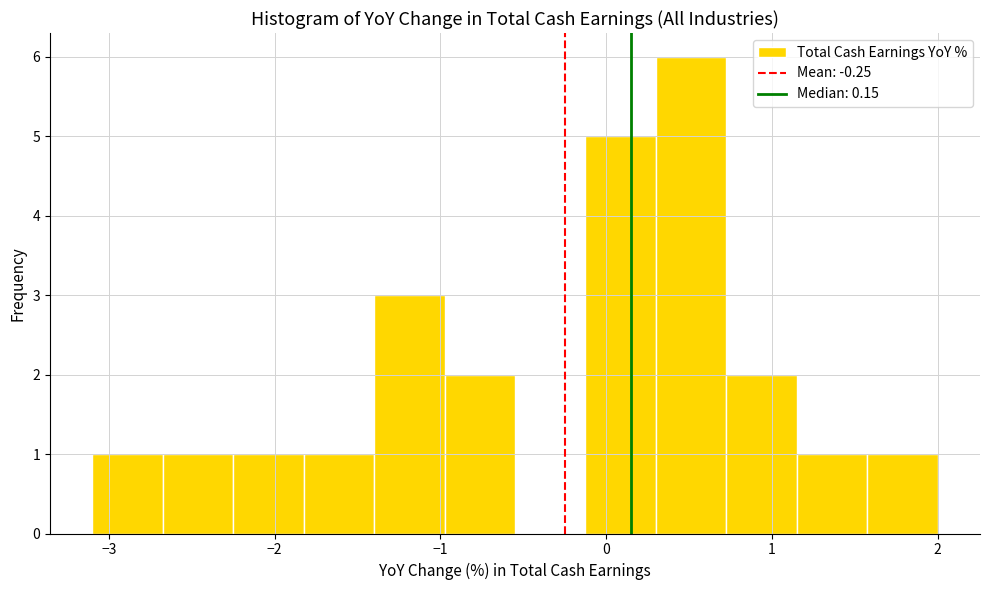

What is the height of the bar covering -1.0 to -0.5 on the x-axis? Neither the bar edges nor the heights are printed on the chart, so give them approximately, as read against the axes.

2